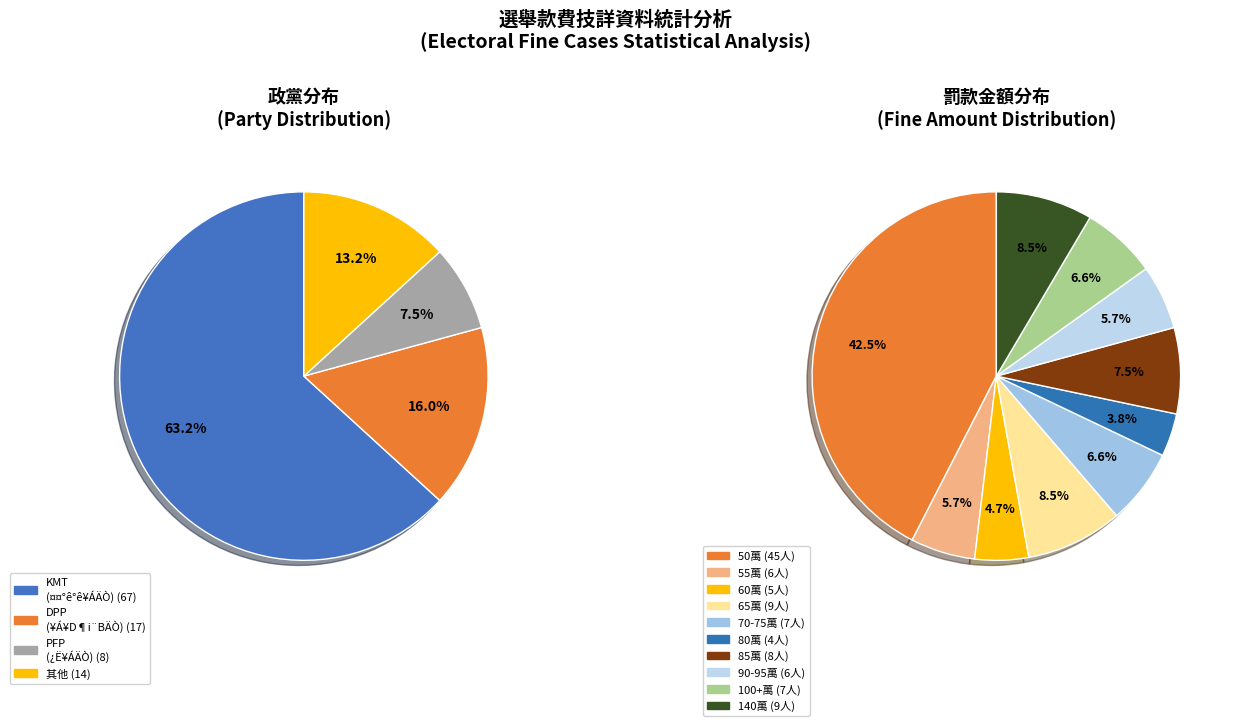

Does ¤¤°ê°ê¥ÁÄÒ account for over 50% of the chart?

Yes